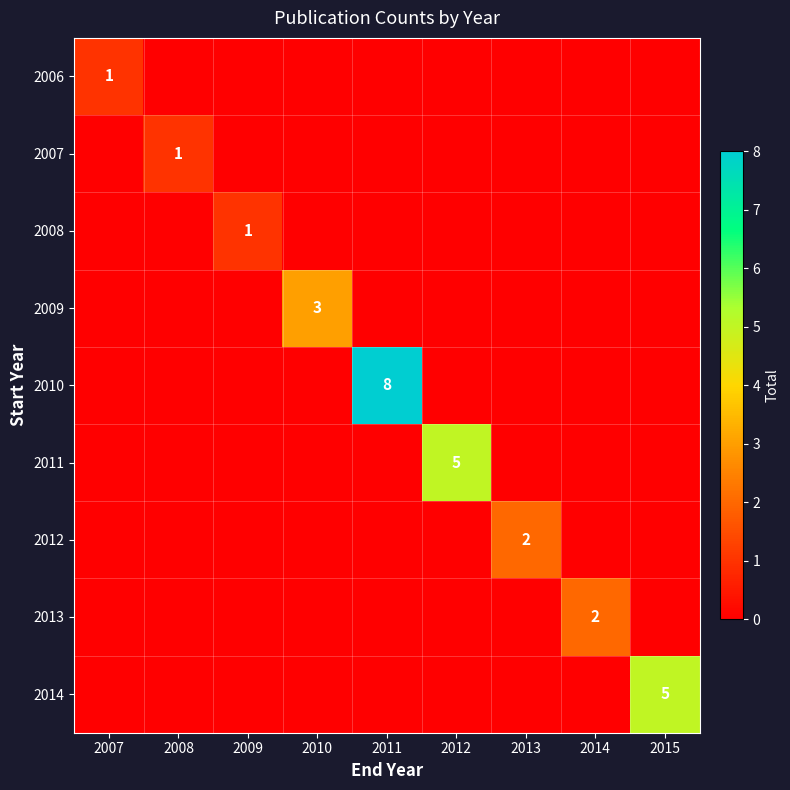

At which label does 2013 reach its peak?

2014